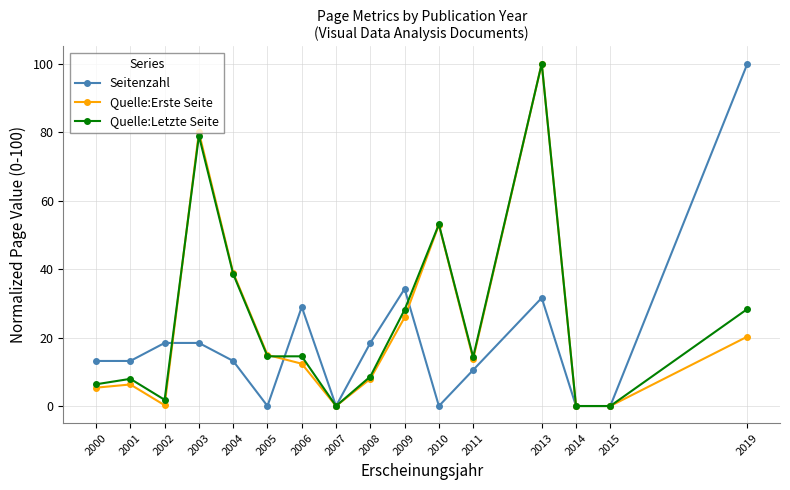

What is the greatest value displayed?

100.0